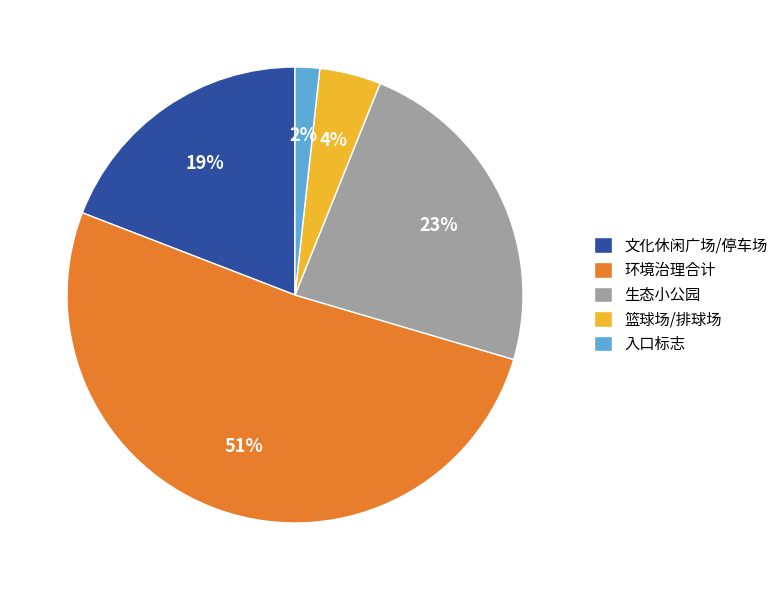

Does 入口标志 represent more than half of the total?

No